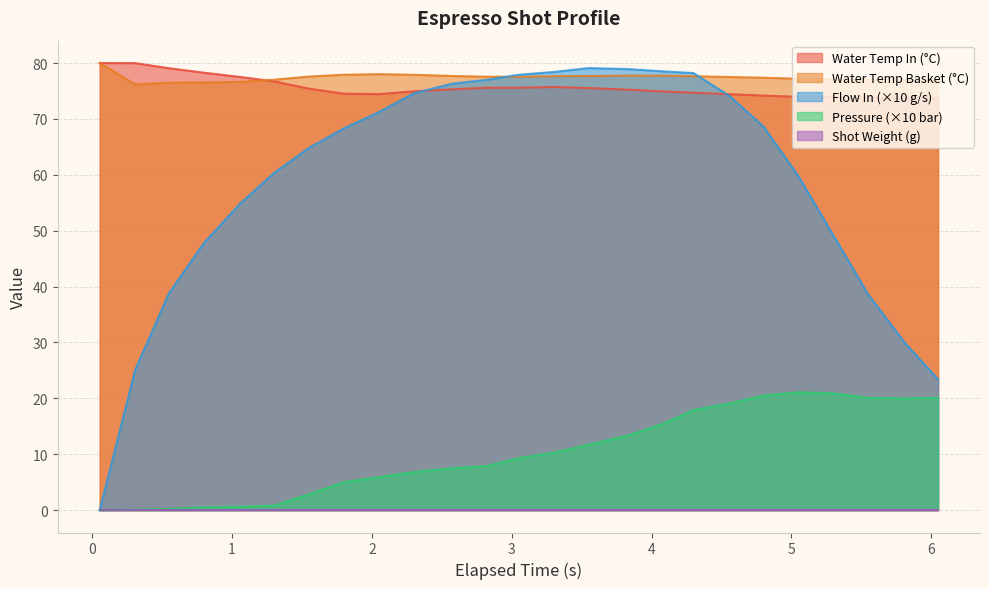

True or false: Pressure (×10 bar) and Water Temp In (°C) cross at least once.

False